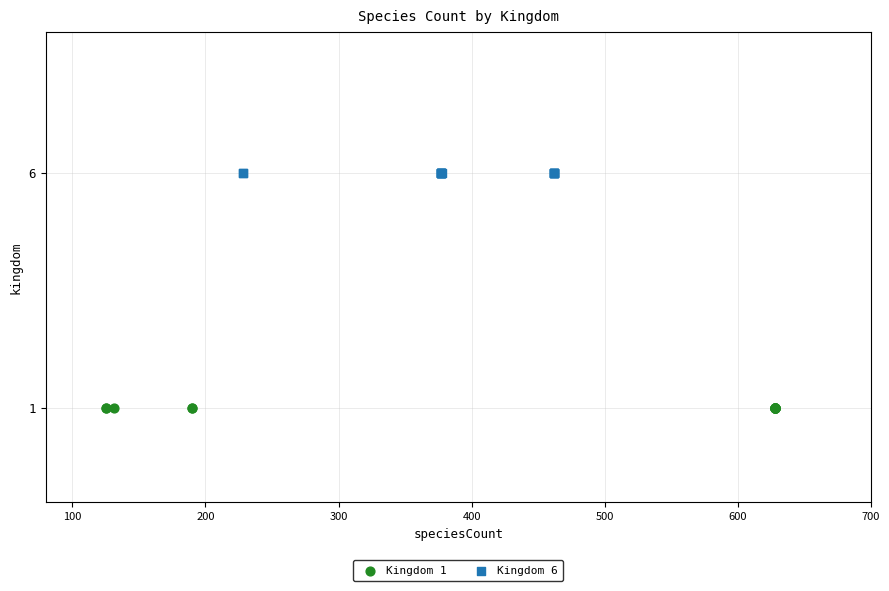

Which series contains the lowest Y value?

Kingdom 1